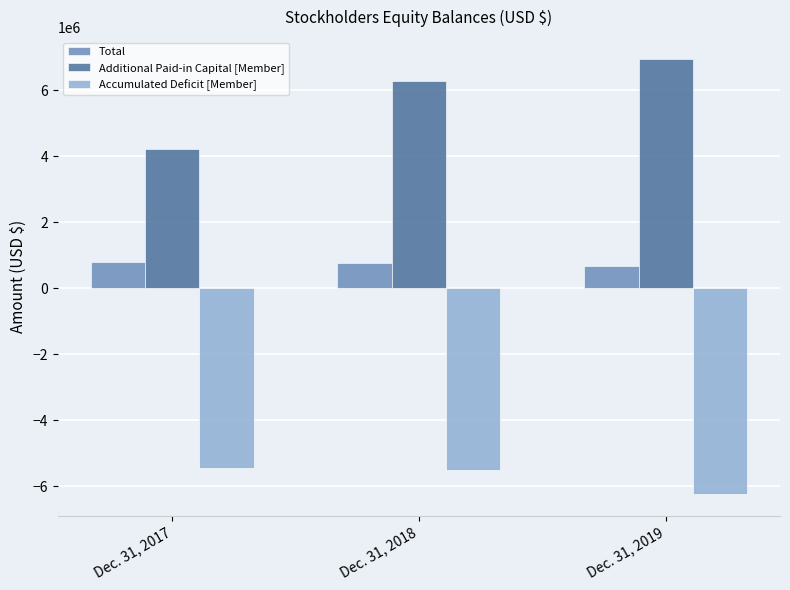

Which series changed the most between Dec. 31, 2017 and Dec. 31, 2019?

Additional Paid-in Capital [Member]